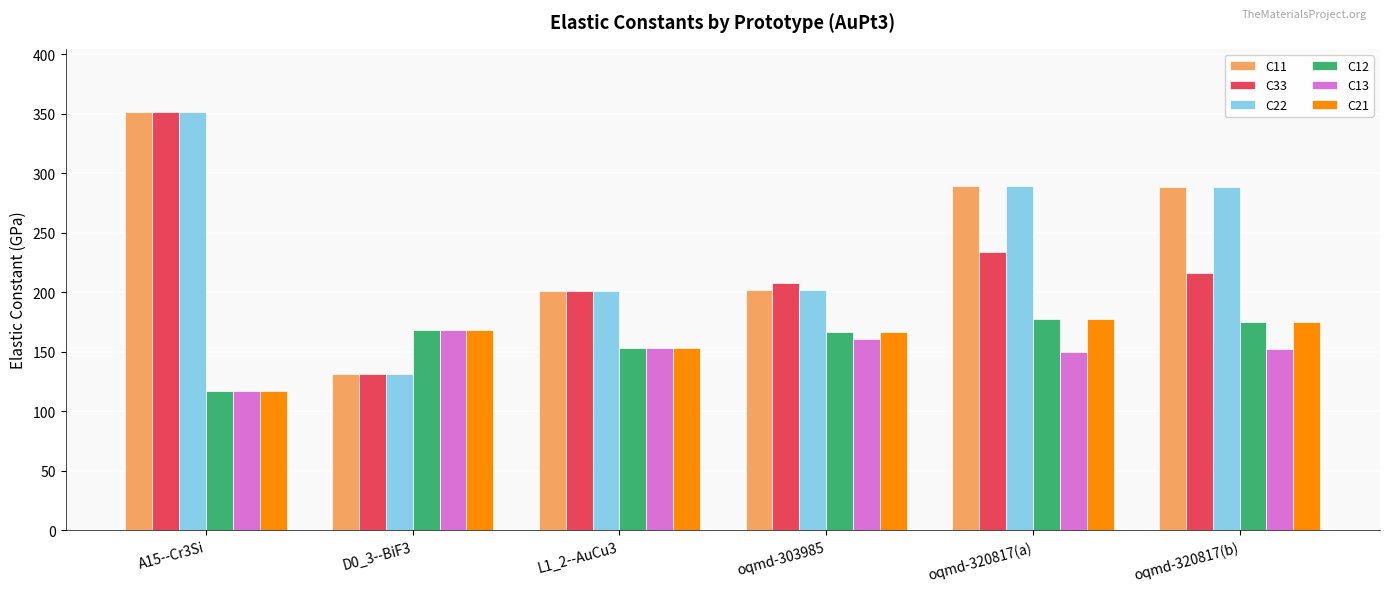

What position from the right is oqmd-303985?

3